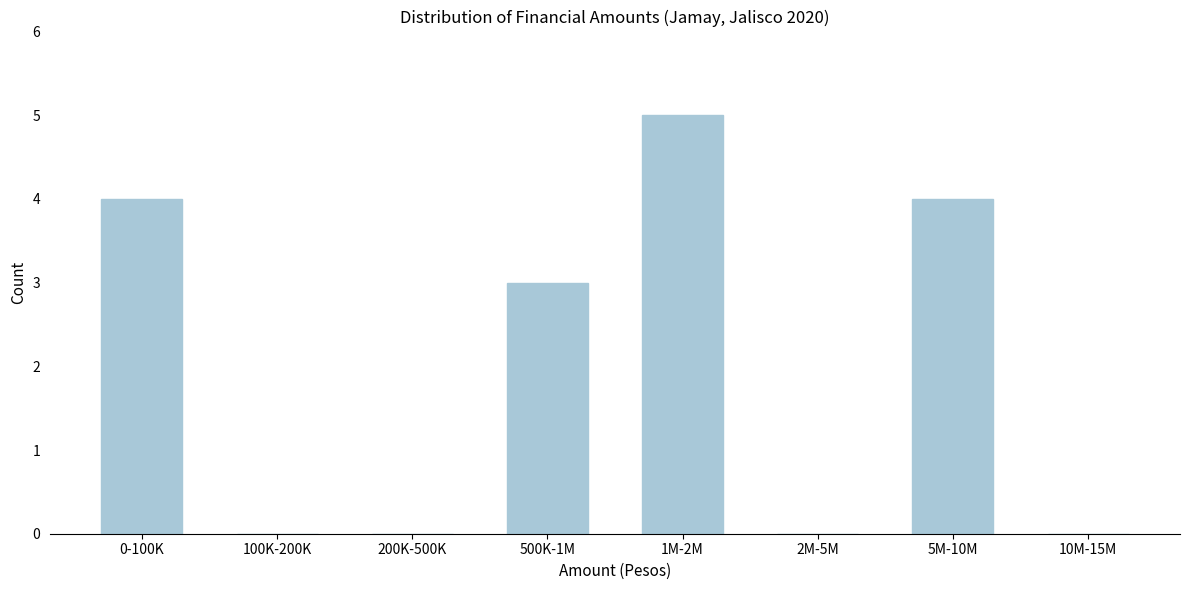

Reading left to right, list all the values displayed in this chart.

0-100K=4	100K-200K=0	200K-500K=0	500K-1M=3	1M-2M=5	2M-5M=0	5M-10M=4	10M-15M=0